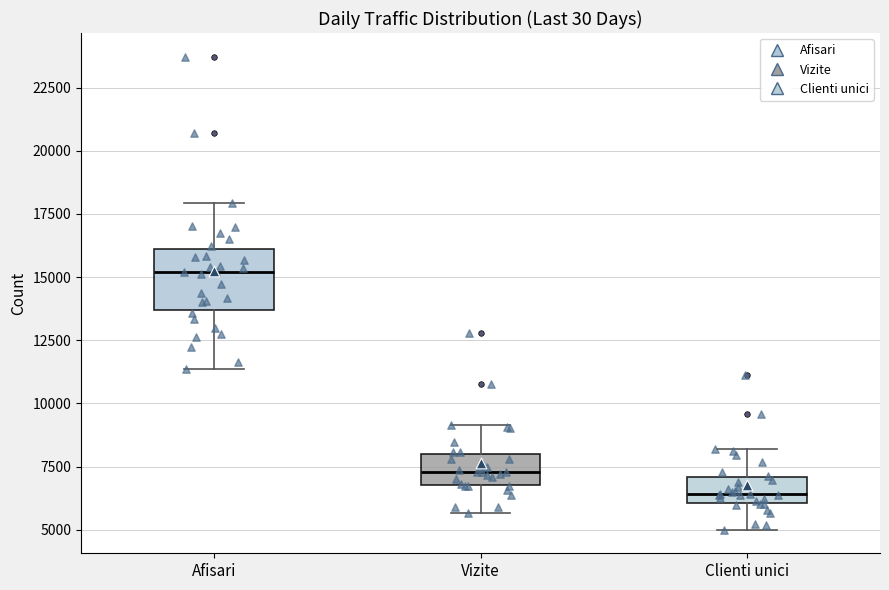

Reading left to right, transcribe this box plot: for each box, give where its median line is, the range the box spans, and where its two whiskers end, as read against the y-axis. The values are not printed on the chart, so give them approximately, as read against the axis.

Afisari: median 15000, box 13500 to 16000, whiskers 11500 to 18000
Vizite: median 7500, box 7000 to 8000, whiskers 5500 to 9000
Clienti unici: median 6500, box 6000 to 7000, whiskers 5000 to 8000